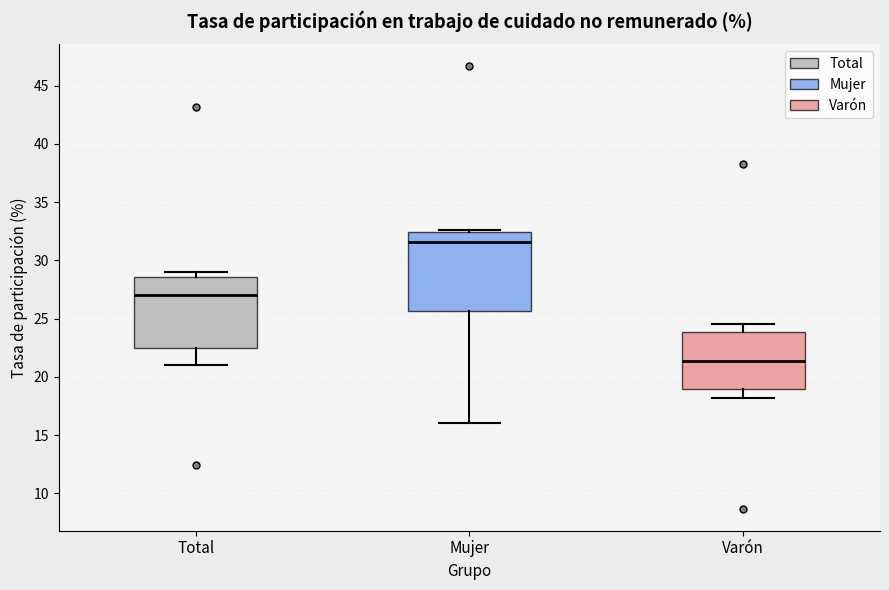

Which box has the highest median line?

Mujer